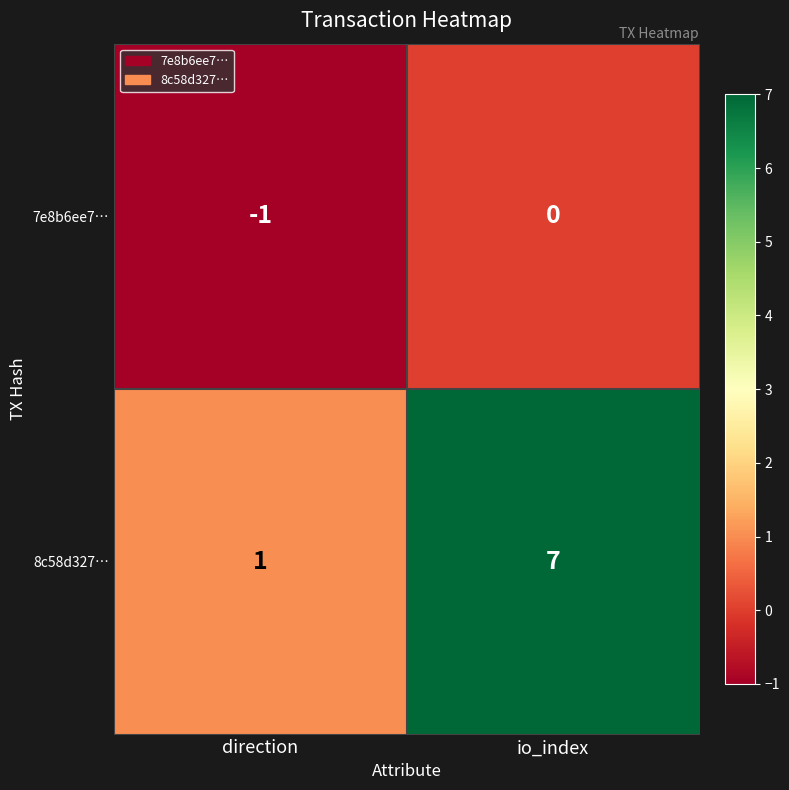

Which series has the largest total across all categories?

8c58d327…